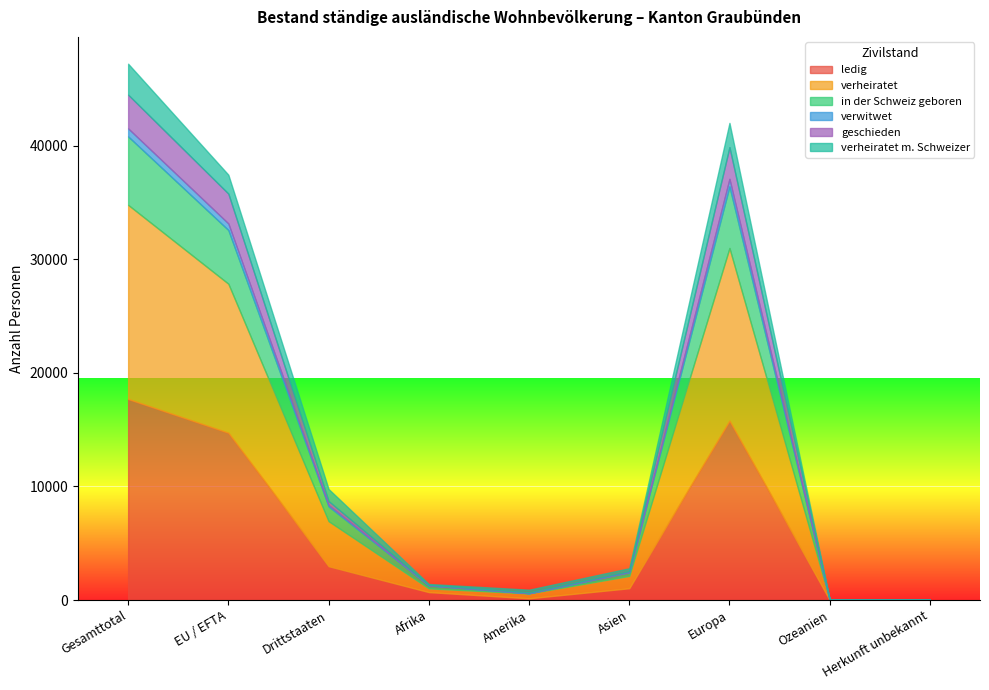

Where does the ledig series first go above 1037?

Gesamttotal